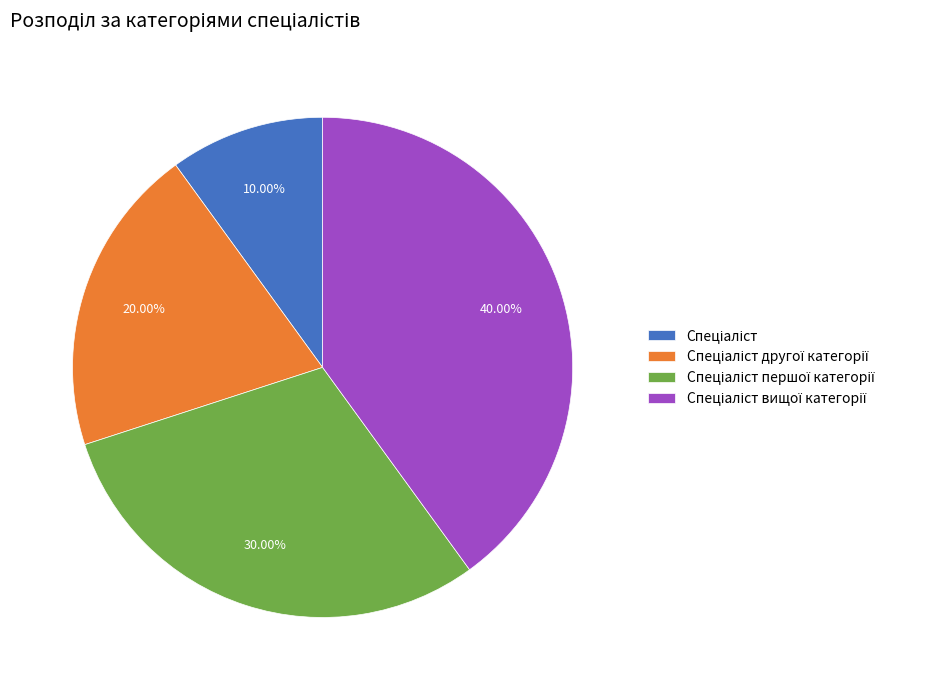

Does any single category account for the majority?

No